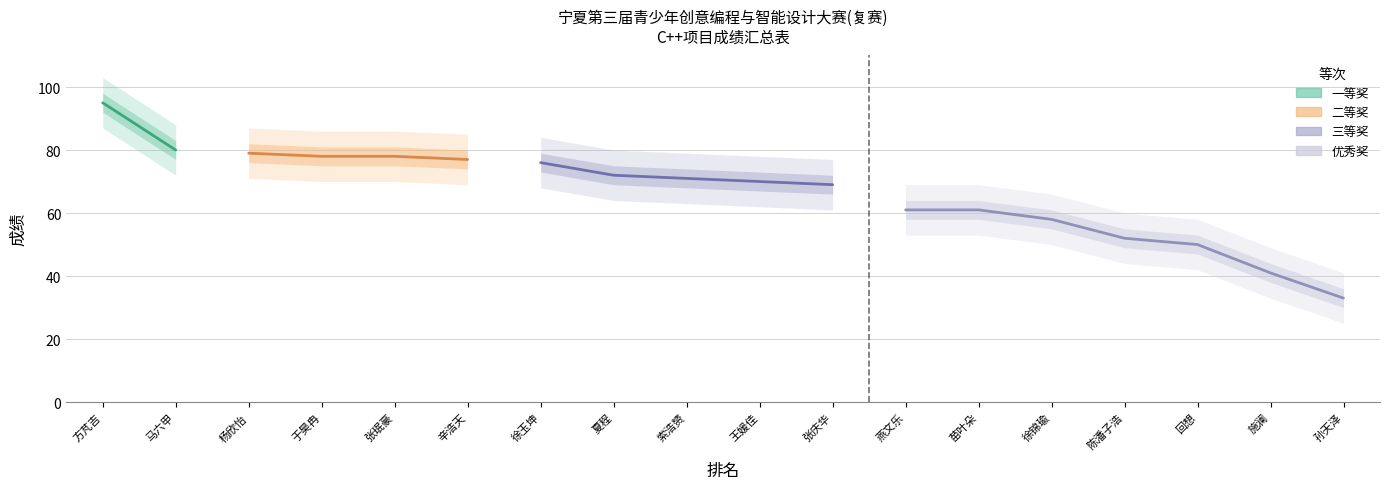

What is the value of the 成绩 point at the 14th from the left?

58